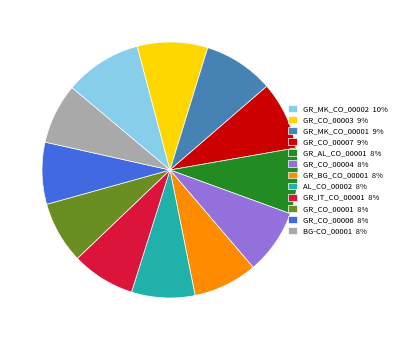

Between GR_MK_CO_00001 and GR_CO_00004, which is larger?

GR_MK_CO_00001